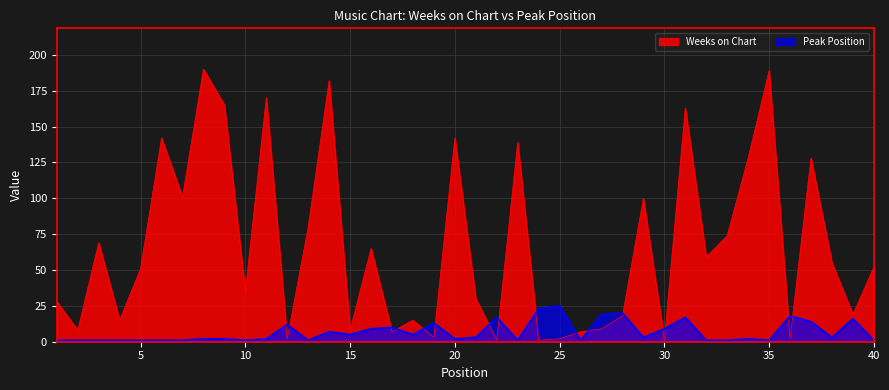

Does the chart display data point markers on the line(s)?

No